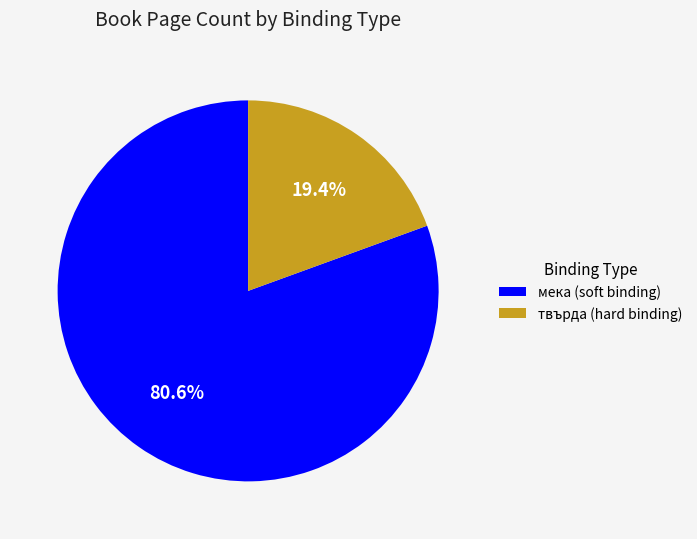

Rank the categories by value from highest to lowest.

мека (soft binding), твърда (hard binding)